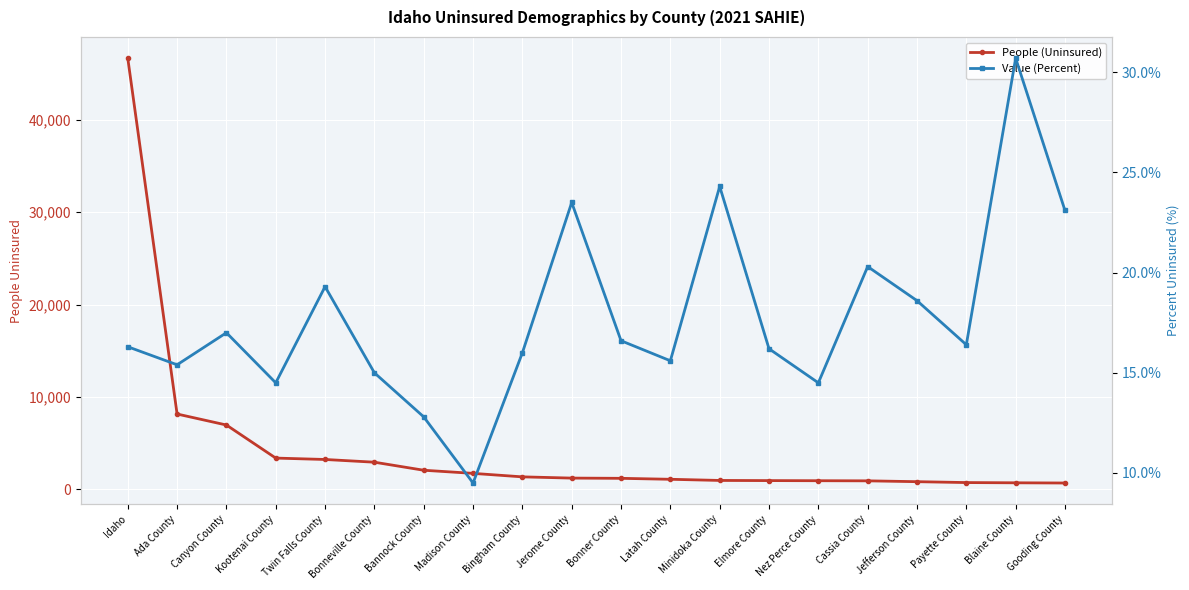

True or false: People (Uninsured) has more than 1 points higher than both neighbors.

False